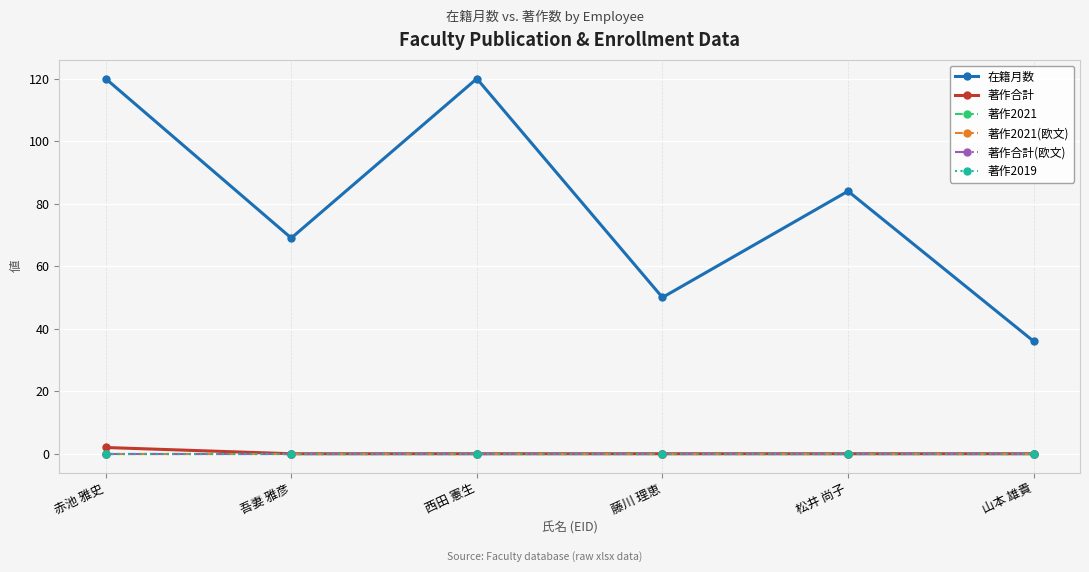

True or false: 著作2021 has more than 1 points higher than both neighbors.

False